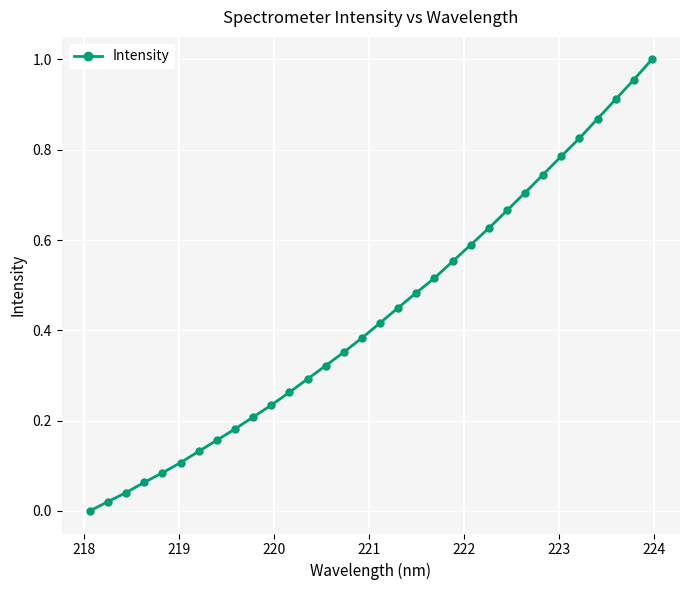

True or false: there are more than 2 points higher than both neighbors.

False